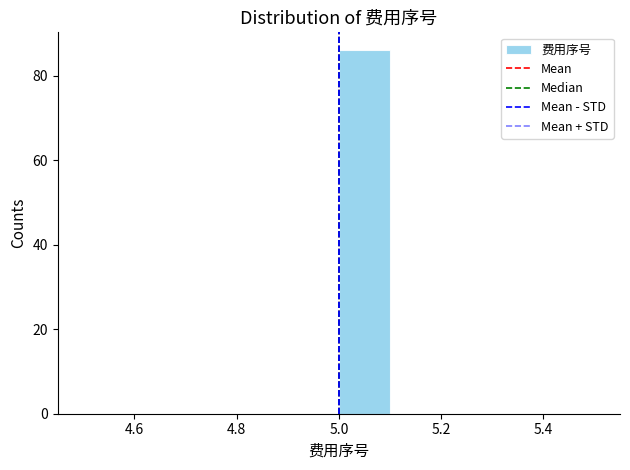

Over which range of the x-axis is the bar tallest?

5.0 to 5.1